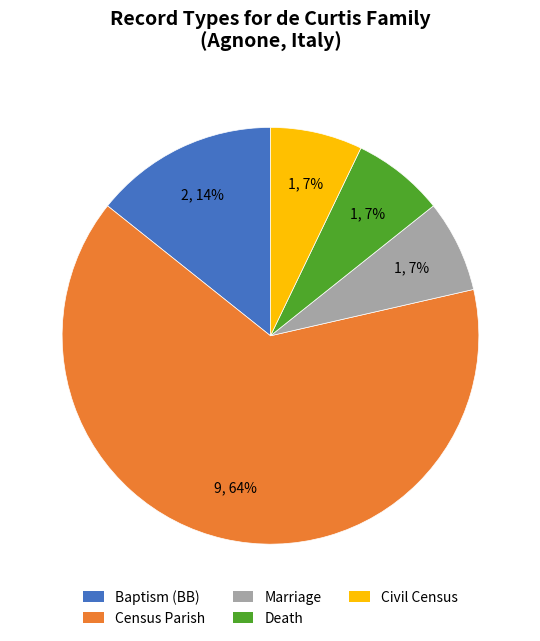

How many segments does this pie chart have?

5